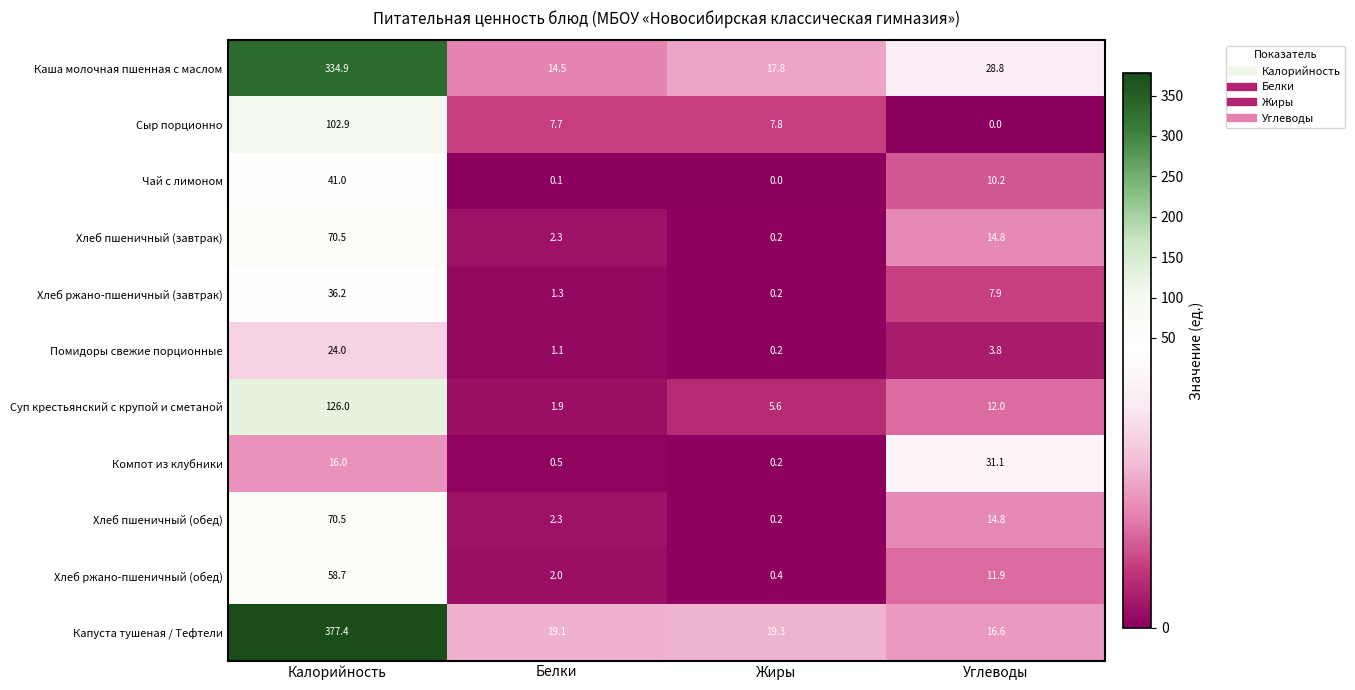

What is the difference between the Суп крестьянский с крупой и сметаной values at Калорийность and Углеводы?

114.0